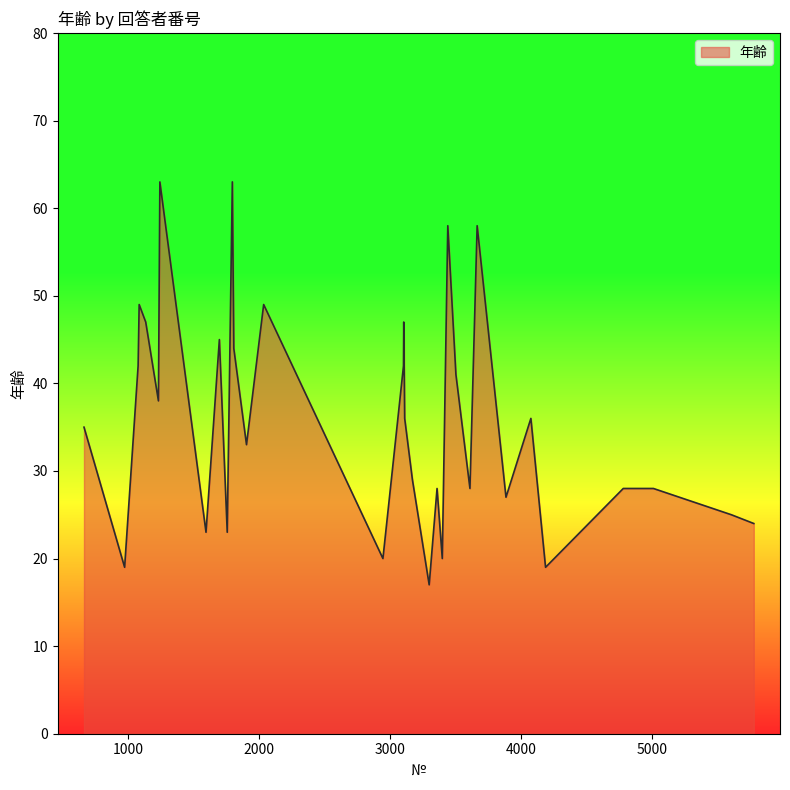

What is the maximum value shown in the chart?

63